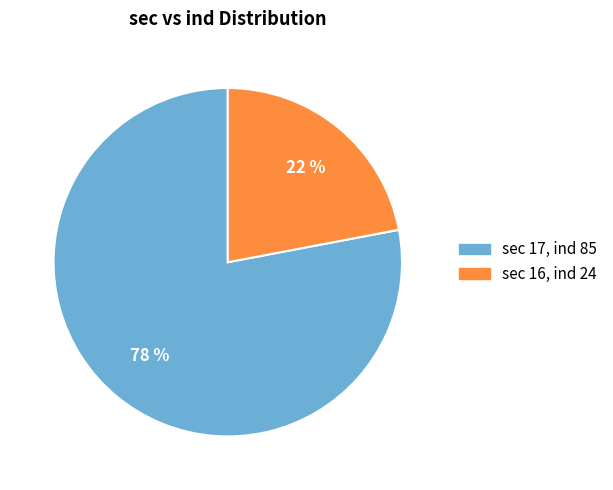

What is the ratio of the value at sec 16, ind 24 to the value at sec 17, ind 85?

0.3